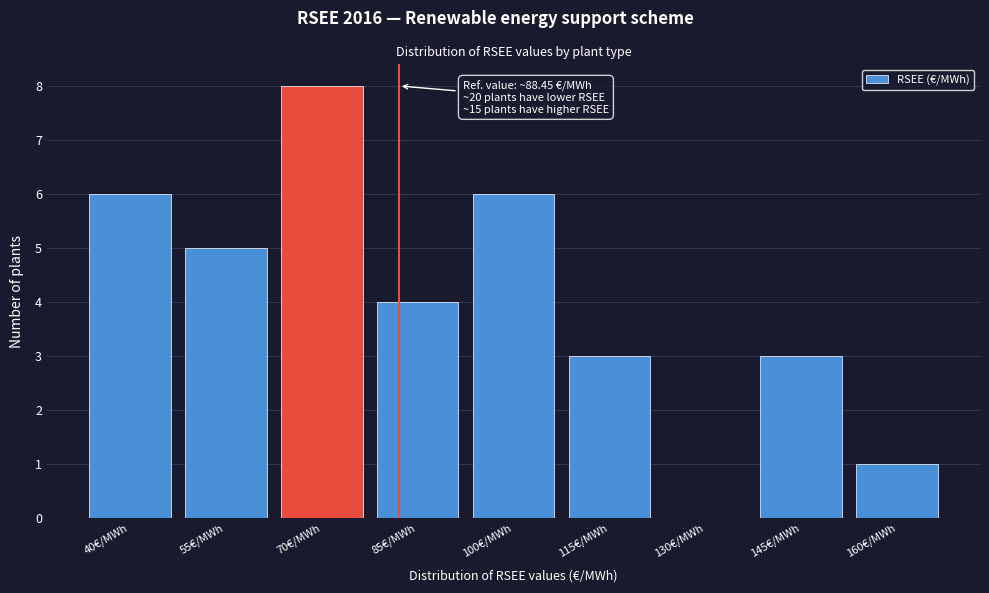

Reading left to right, transcribe all the data shown in this chart.

40€/MWh=6	55€/MWh=5	70€/MWh=8	85€/MWh=4	100€/MWh=6	115€/MWh=3	130€/MWh=0	145€/MWh=3	160€/MWh=1